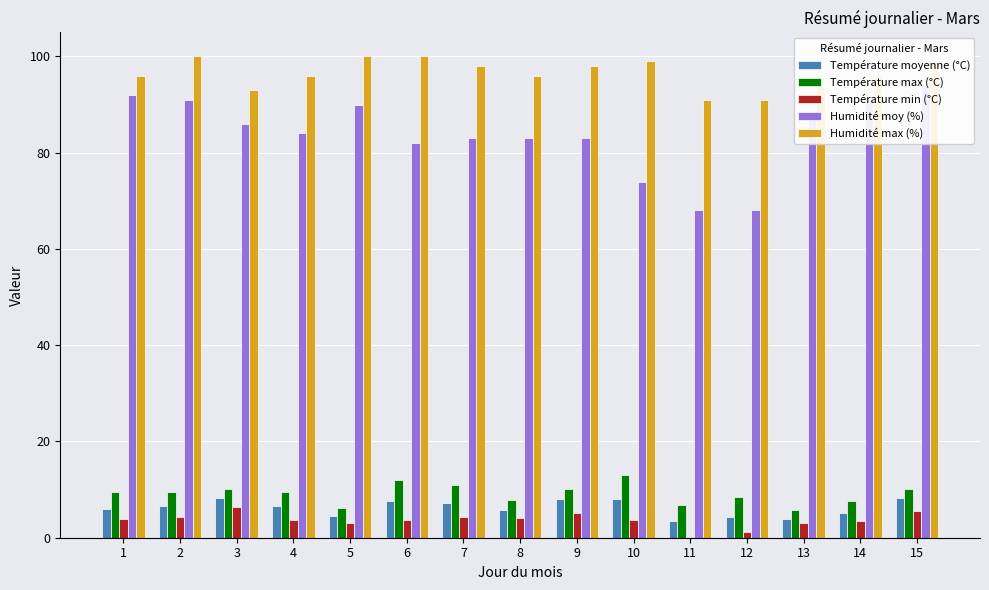

What is the highest value of the Humidité moy (%) series?

94.0